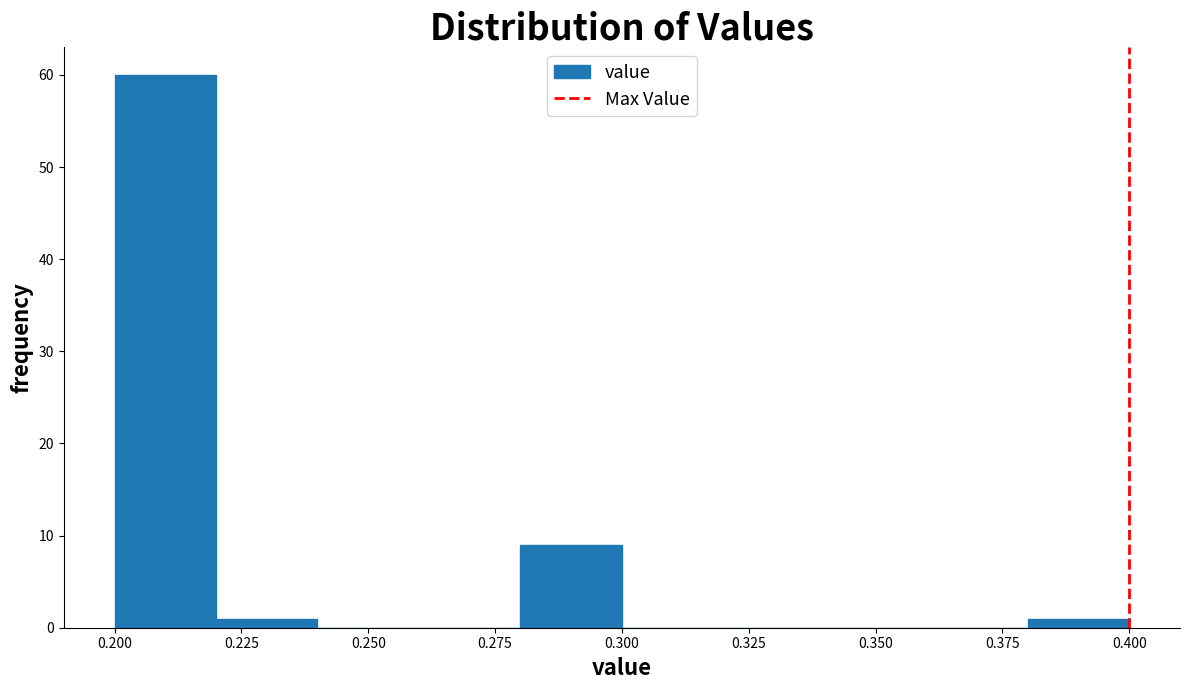

Over which range of the x-axis is the bar tallest?

0.20 to 0.22